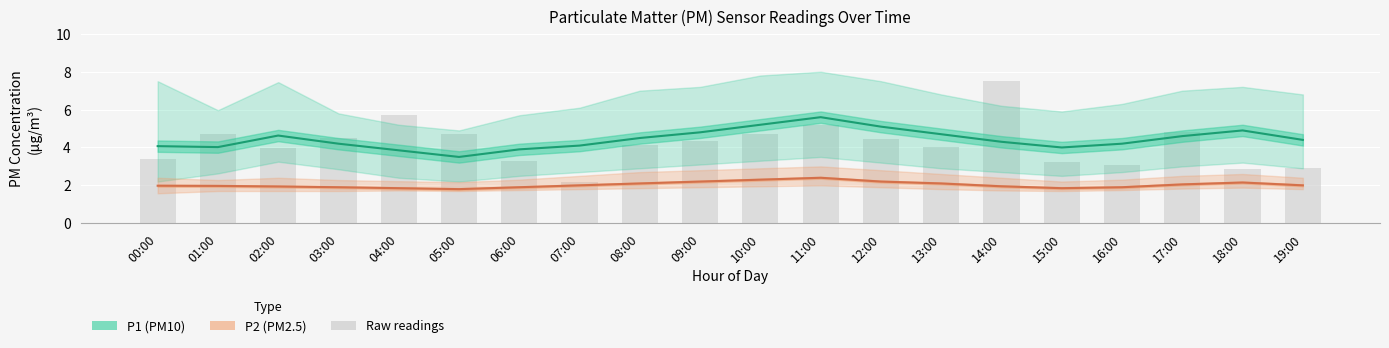

Where does the P2 (PM2.5) series first go above 2?

08:00